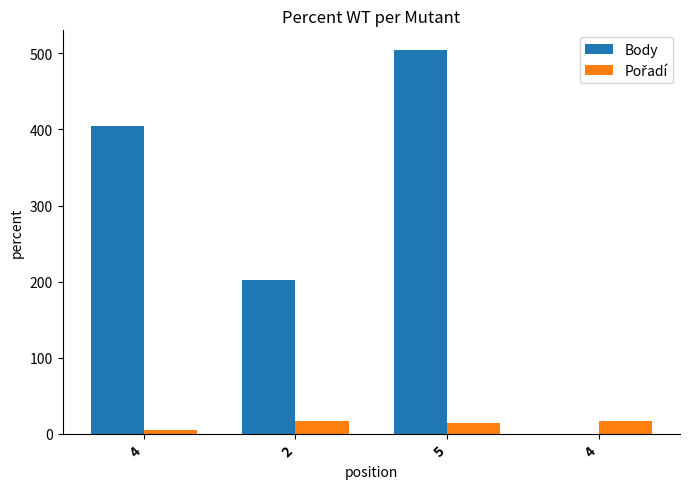

True or false: Body has a value of 145 at 4.

False